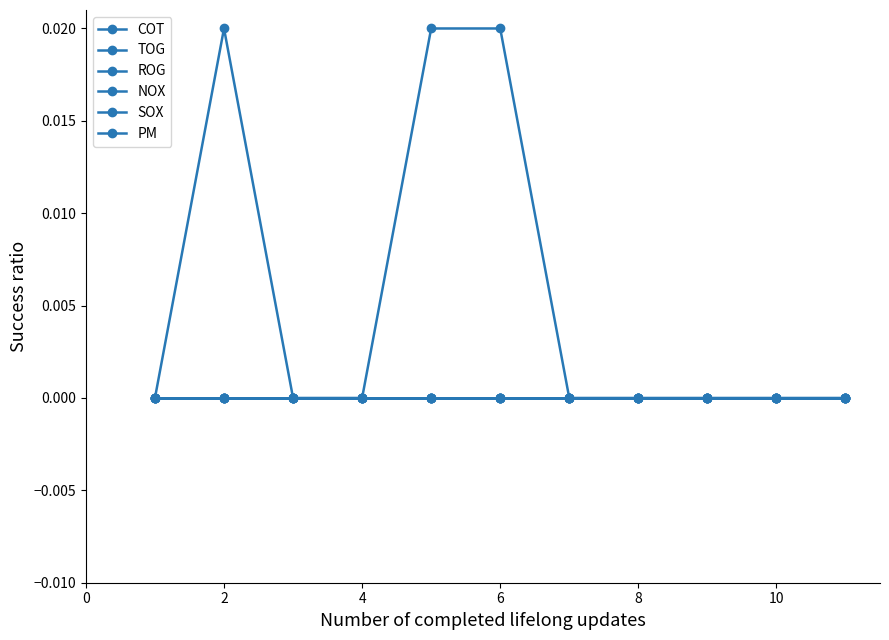

Does the chart have visible grid lines?

No